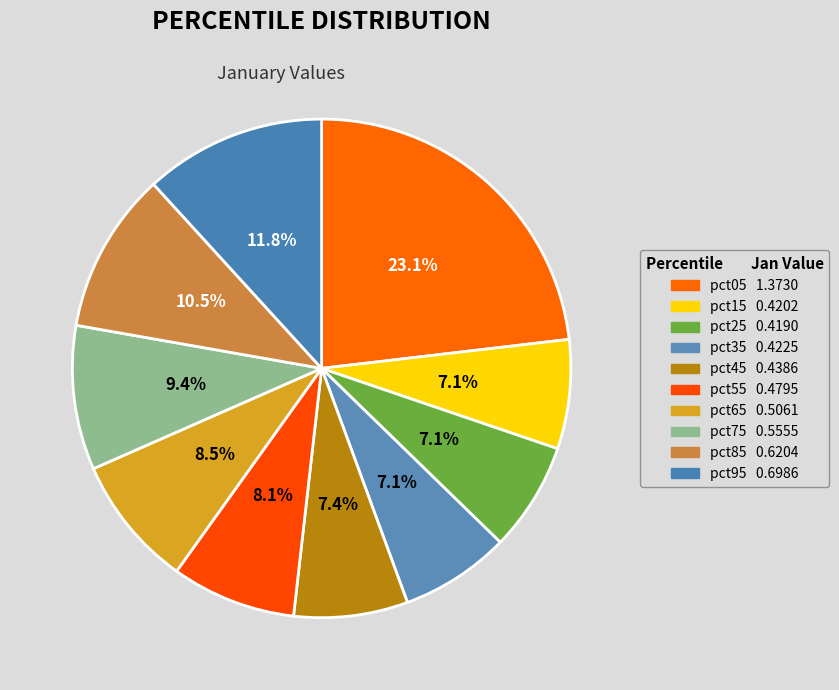

To the nearest percent, what is the combined percentage of pct25 and pct35?

14%